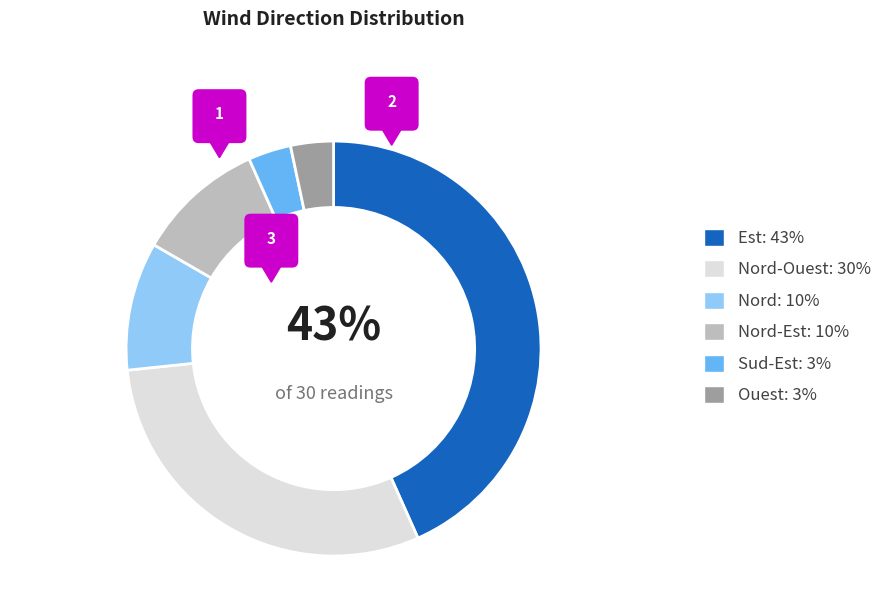

Which has a higher value, Est or Sud-Est?

Est